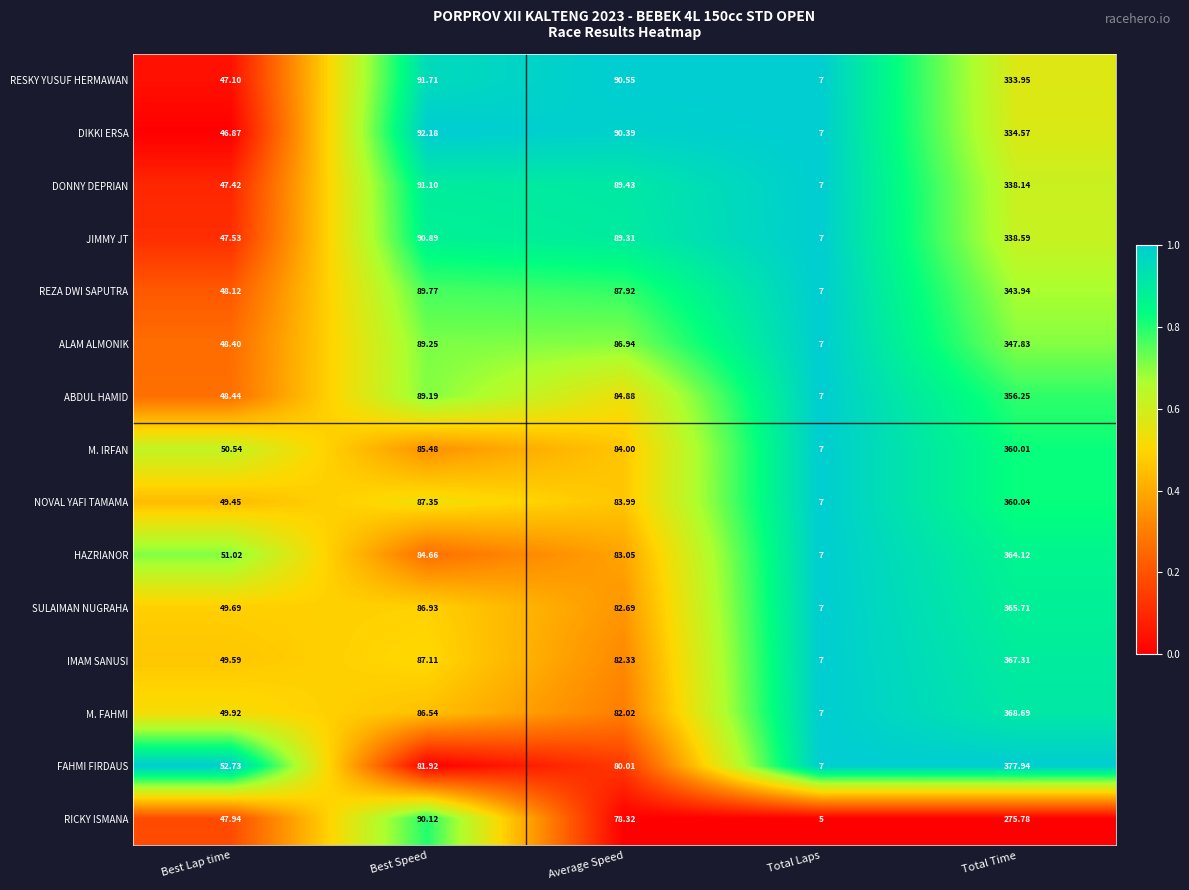

At Total Time, list the series in order from smallest to largest.

RICKY ISMANA, RESKY YUSUF HERMAWAN, DIKKI ERSA, DONNY DEPRIAN, JIMMY JT, REZA DWI SAPUTRA, ALAM ALMONIK, ABDUL HAMID, M. IRFAN, NOVAL YAFI TAMAMA, HAZRIANOR, SULAIMAN NUGRAHA, IMAM SANUSI, M. FAHMI, FAHMI FIRDAUS